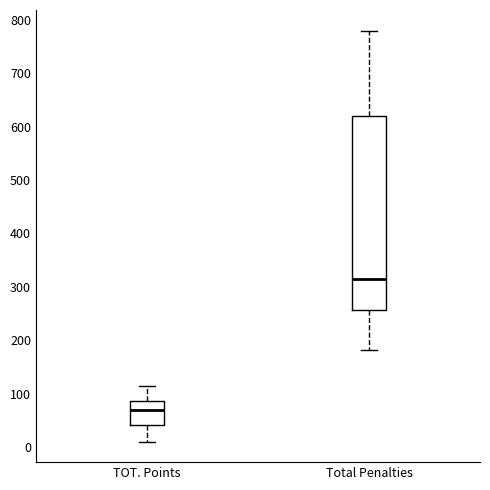

Which box's median line is the lowest?

TOT. Points